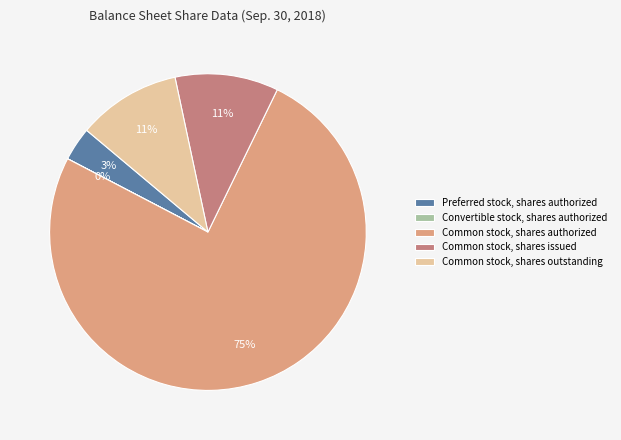

What is the ratio of the value at Common stock, shares issued to the value at Common stock, shares outstanding?

1.0